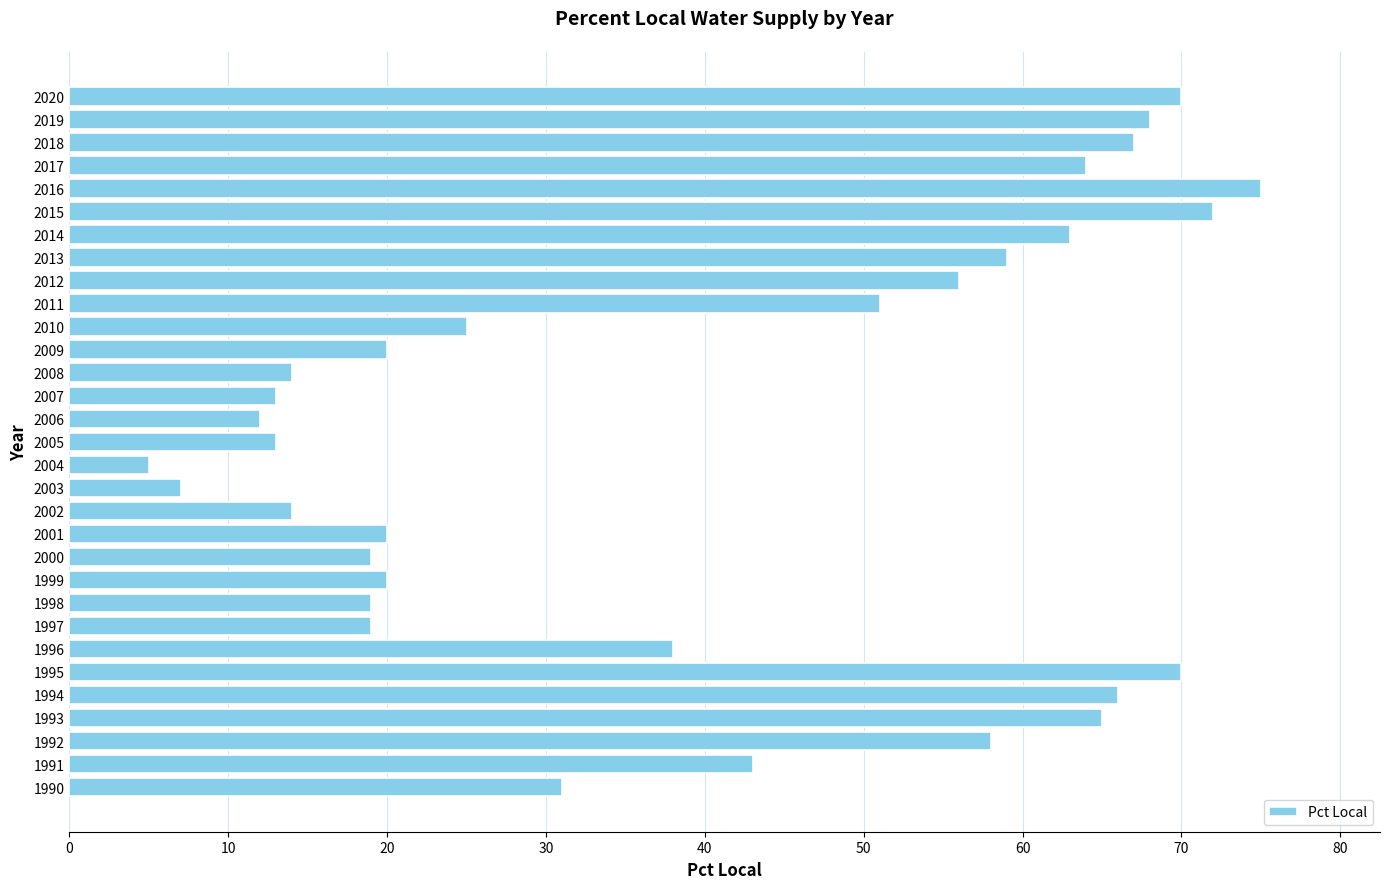

Where is the data nearest to the value 40?

1996